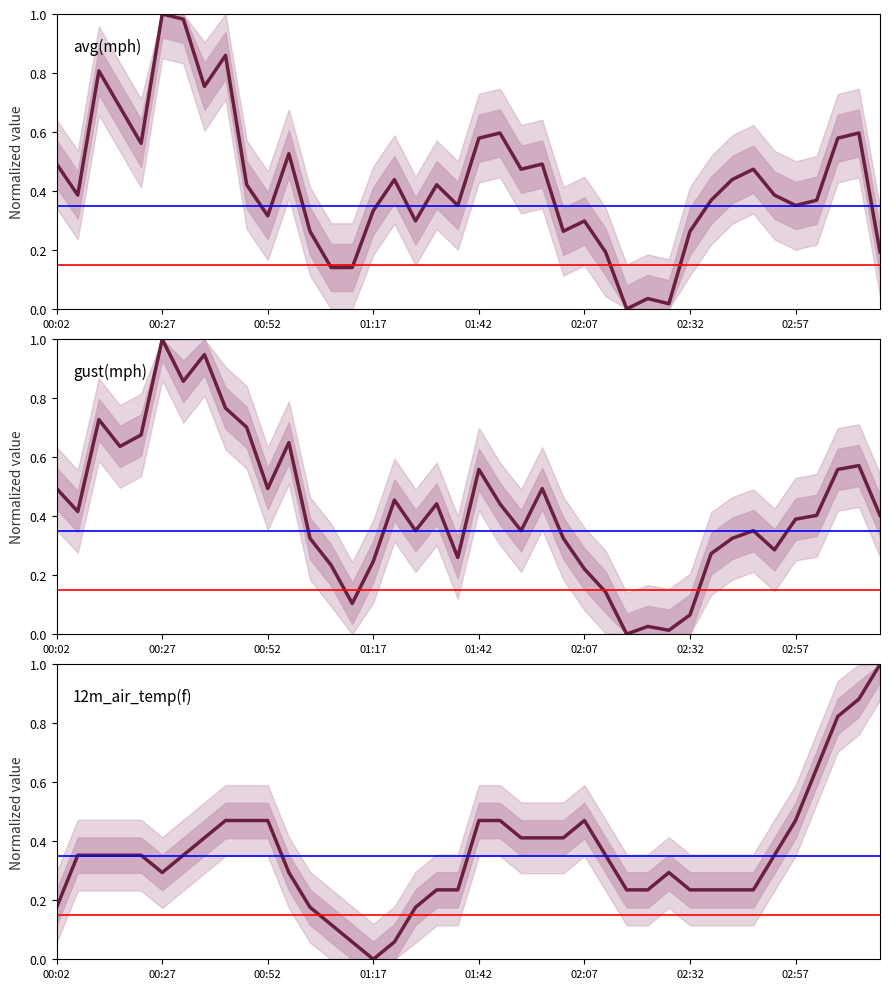

The gust(mph) series shows 0.3 at 02:57. True or false?

False